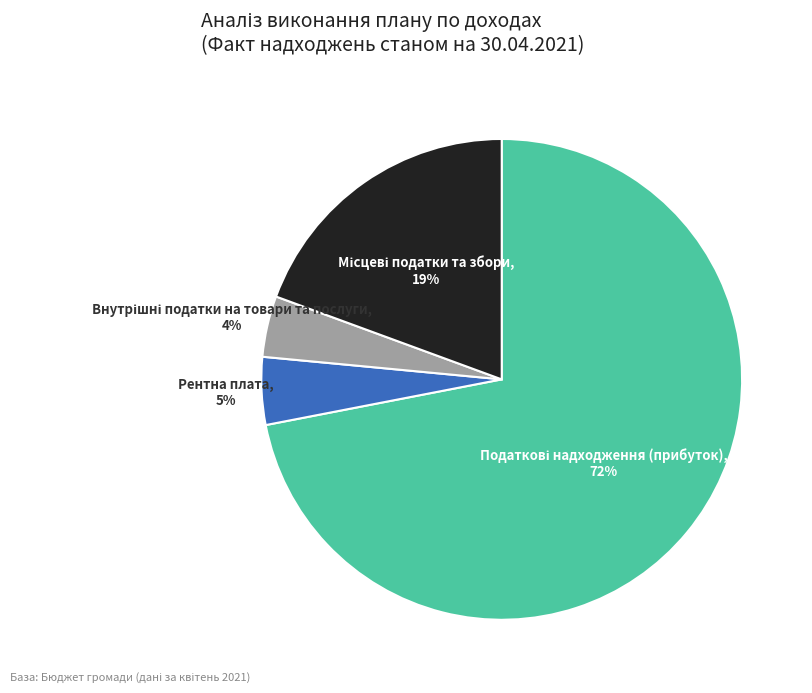

To the nearest percent, what is the average slice percentage?

25%